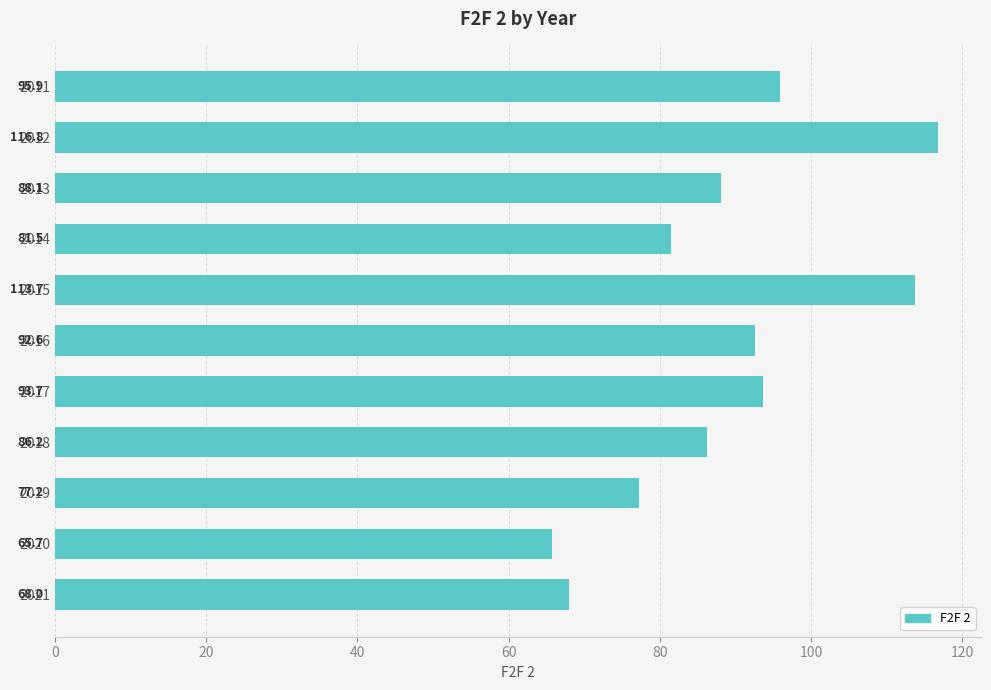

What is the average value?

89.0